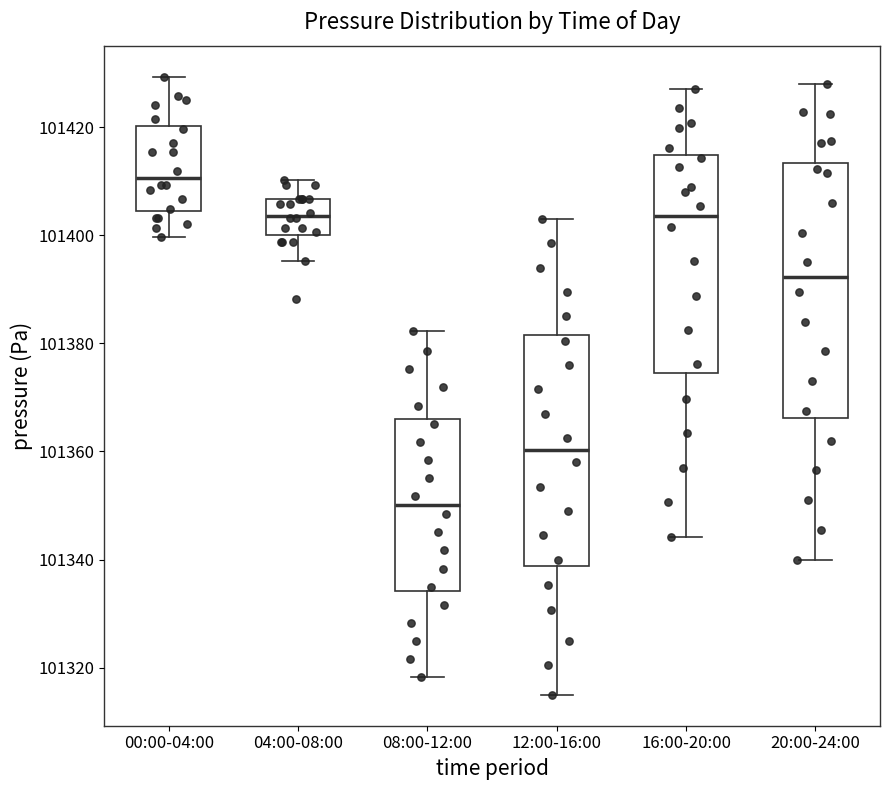

Reading left to right, transcribe this box plot: for each box, give where its median line is, the range the box spans, and where its two whiskers end, as read against the y-axis. The values are not printed on the chart, so give them approximately, as read against the axis.

00:00-04:00: median 101410, box 101404 to 101420, whiskers 101400 to 101430
04:00-08:00: median 101404, box 101400 to 101406, whiskers 101396 to 101410
08:00-12:00: median 101350, box 101334 to 101366, whiskers 101318 to 101382
12:00-16:00: median 101360, box 101338 to 101382, whiskers 101316 to 101404
16:00-20:00: median 101404, box 101374 to 101414, whiskers 101344 to 101428
20:00-24:00: median 101392, box 101366 to 101414, whiskers 101340 to 101428